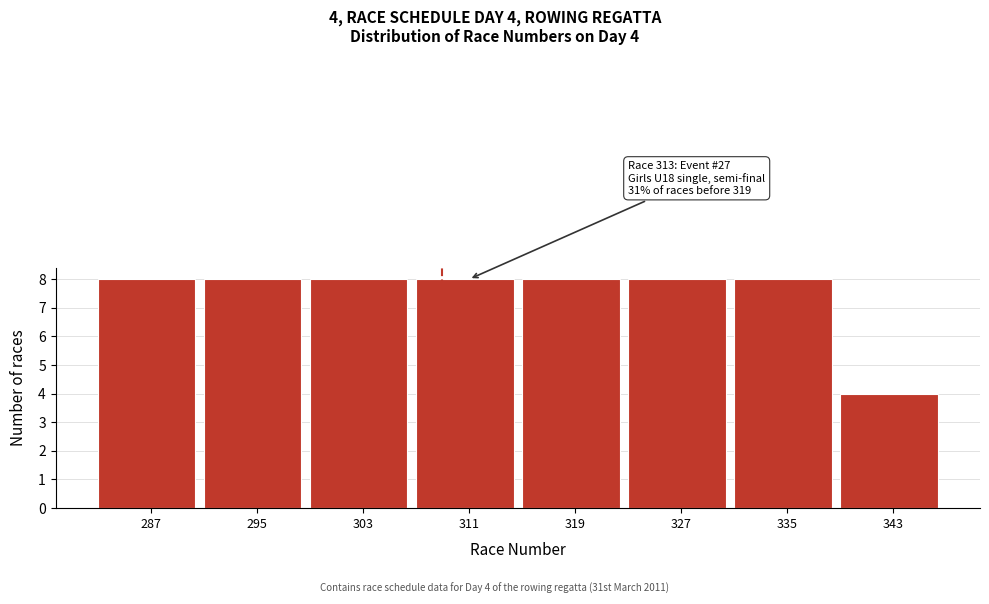

Reading left to right, what are all the values shown in this chart?

8	8	8	8	8	8	8	4